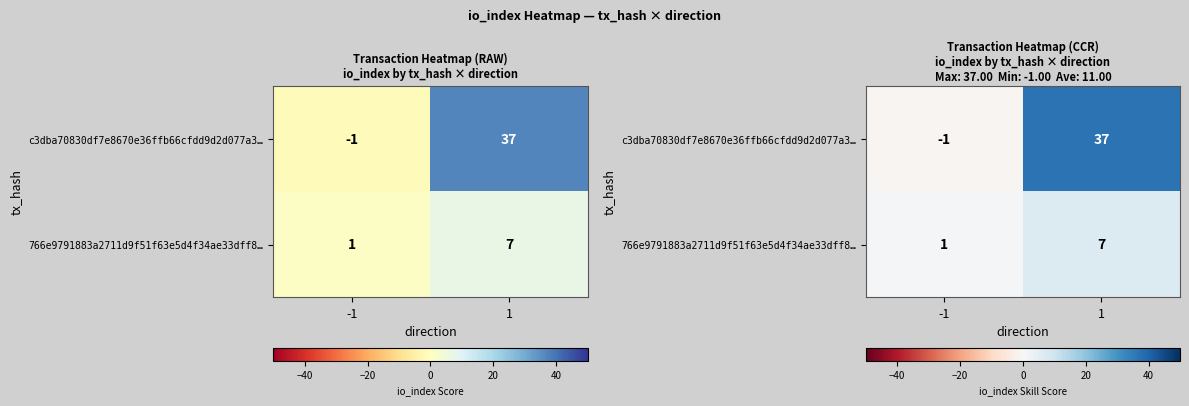

Is it true that c3dba70830df7e8670e36ffb66cfdd9d2d077a3… equals 37 at 1?

True